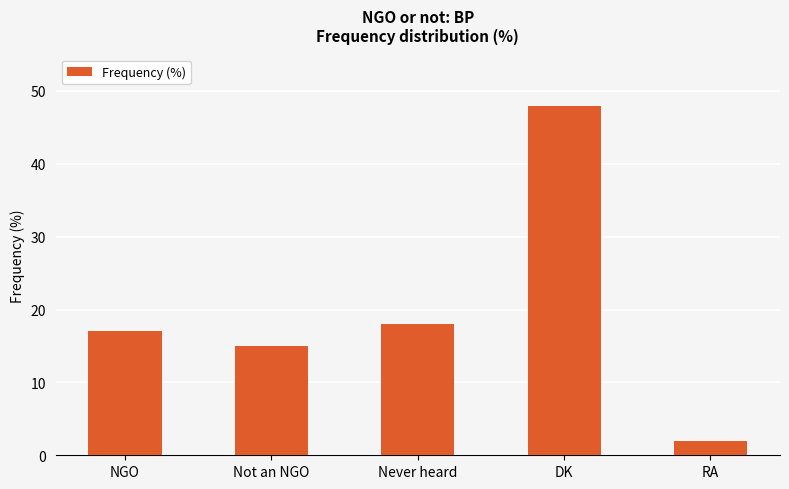

What is the maximum value shown in the chart?

48